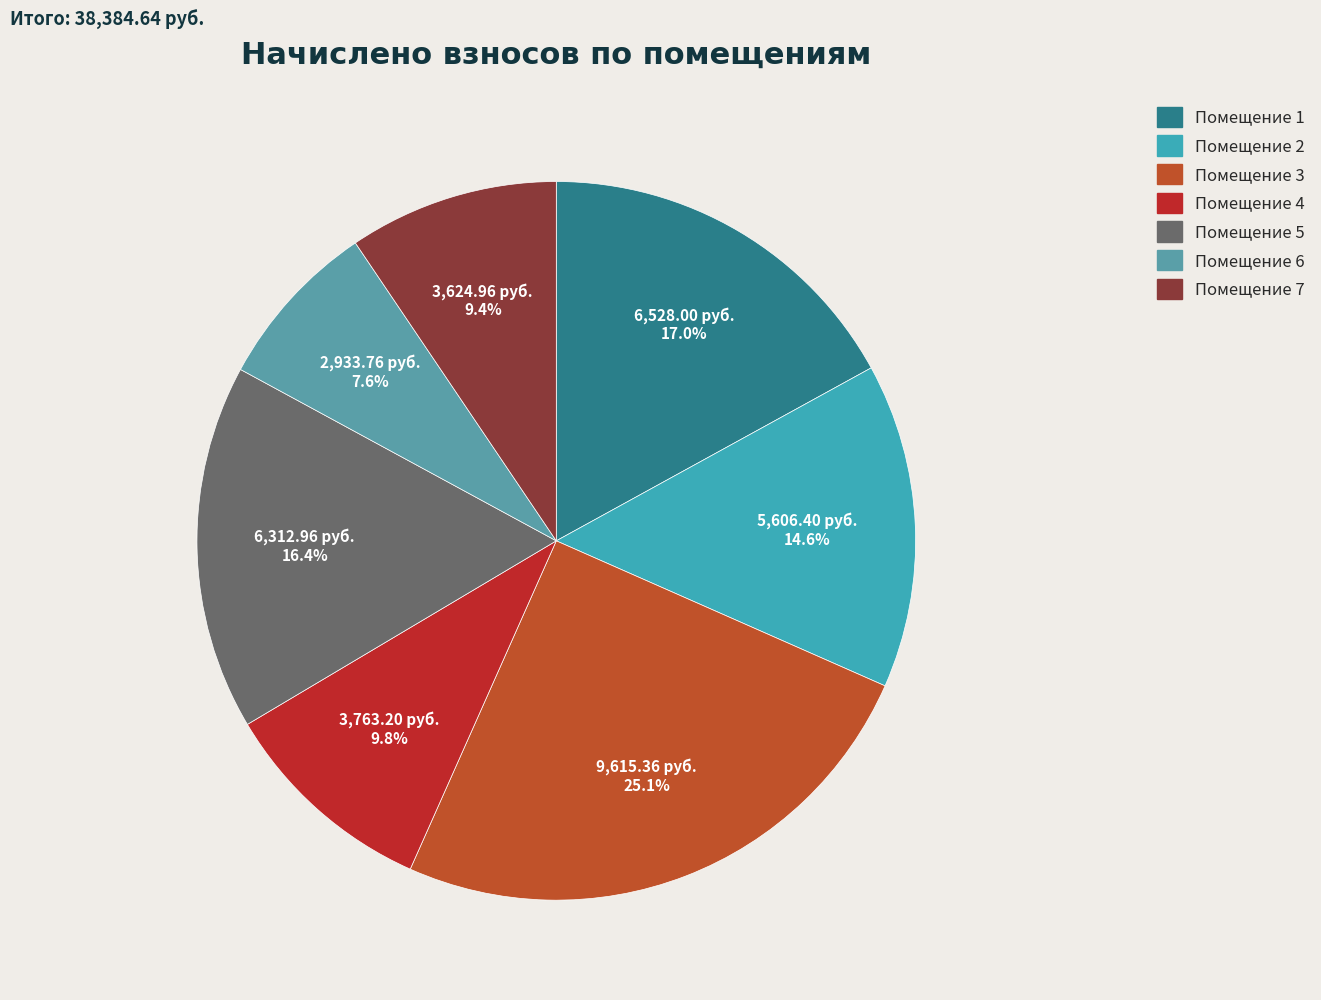

Count the number of slices in the pie.

7